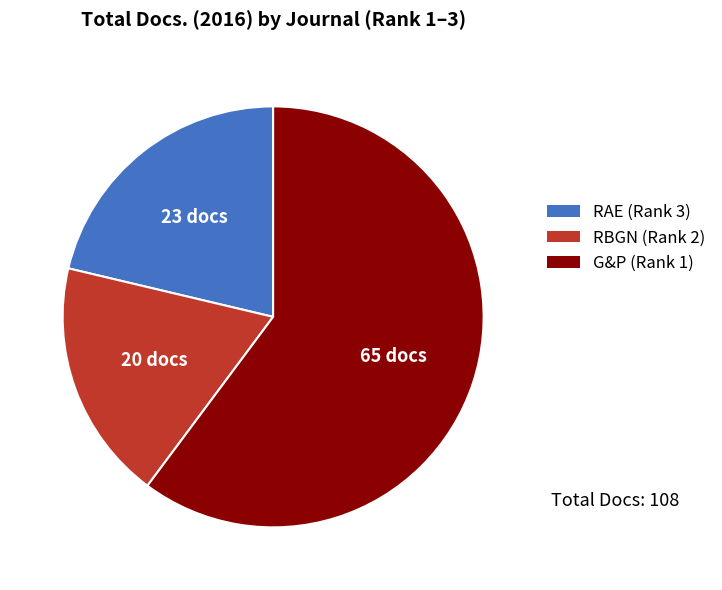

Is there a majority slice in this chart?

Yes